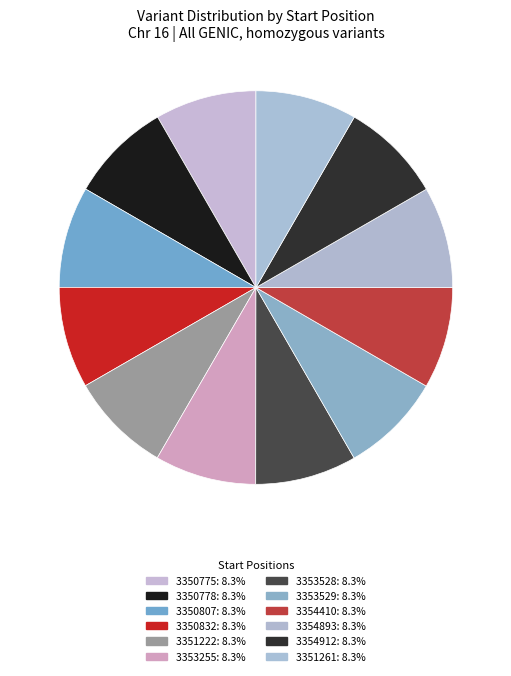

Count the number of slices in the pie.

12